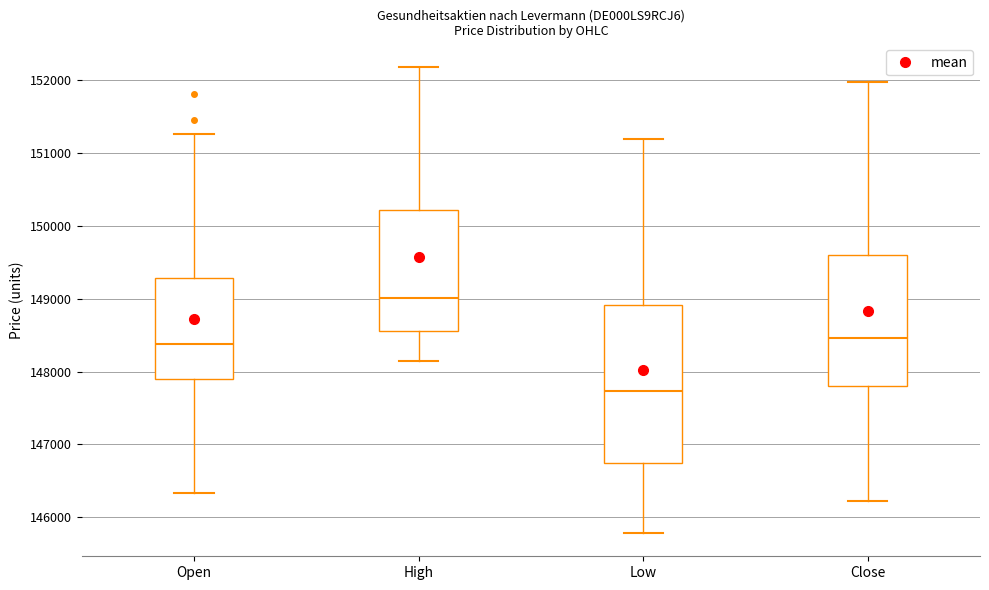

Where is the upper edge of the box for Open on the y-axis? The values are not printed on the chart, so give them approximately, as read against the axis.

149300